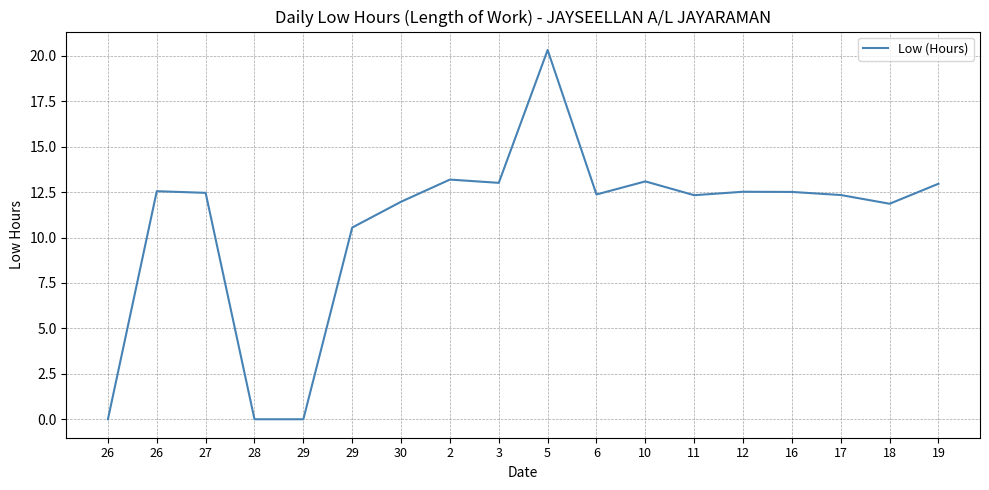

Rank the categories by value from lowest to highest.

26, 28, 29, 29, 18, 30, 11, 17, 6, 27, 16, 12, 26, 19, 3, 10, 2, 5